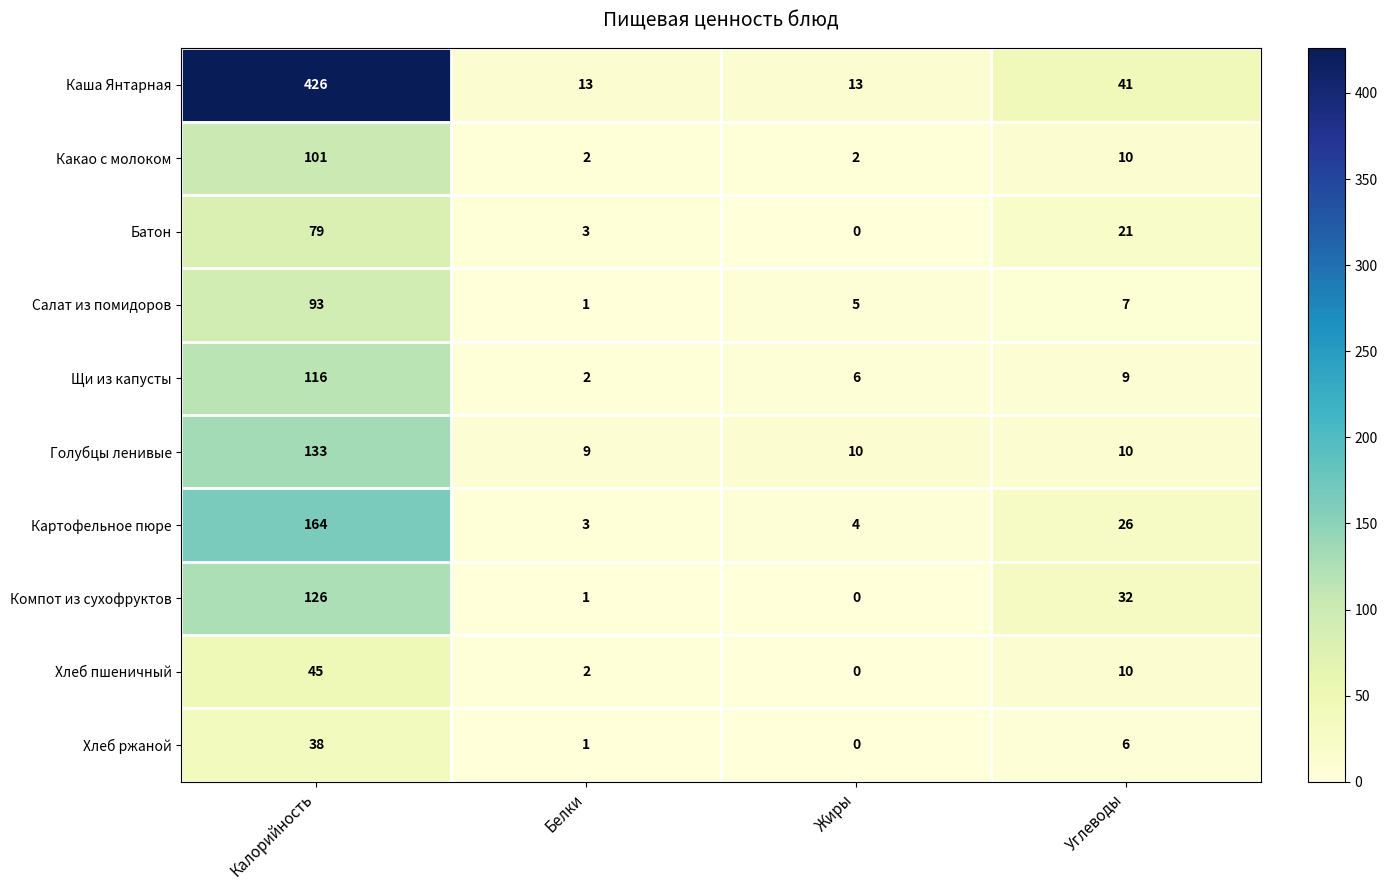

List the series in order of their peak value, lowest first.

Хлеб ржаной, Хлеб пшеничный, Батон, Салат из помидоров, Какао с молоком, Щи из капусты, Компот из сухофруктов, Голубцы ленивые, Картофельное пюре, Каша Янтарная